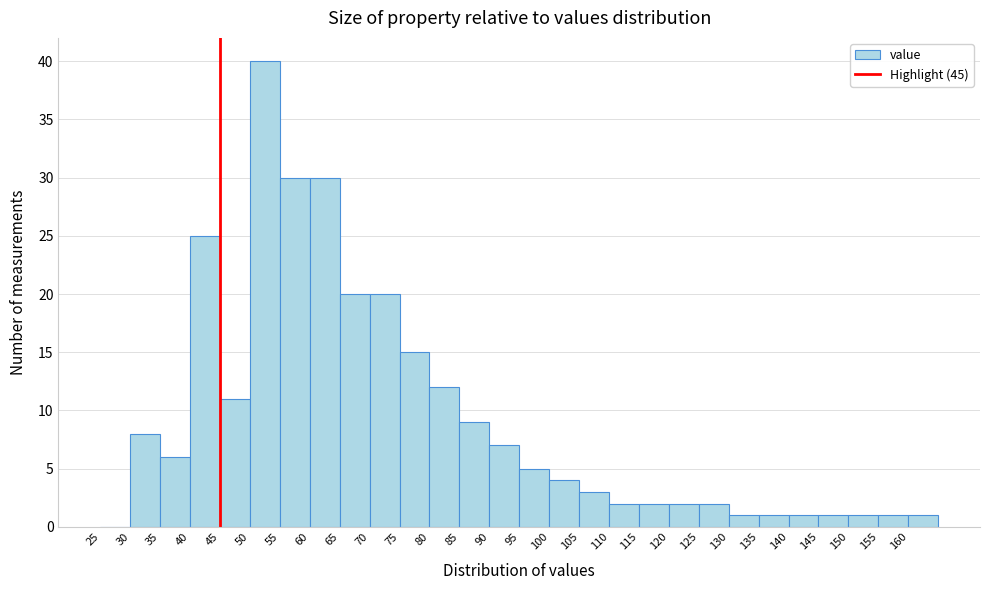

How tall is the bar that spans 85 to 90 on the x-axis? The values are not printed on the chart, so give them approximately, as read against the axis.

9